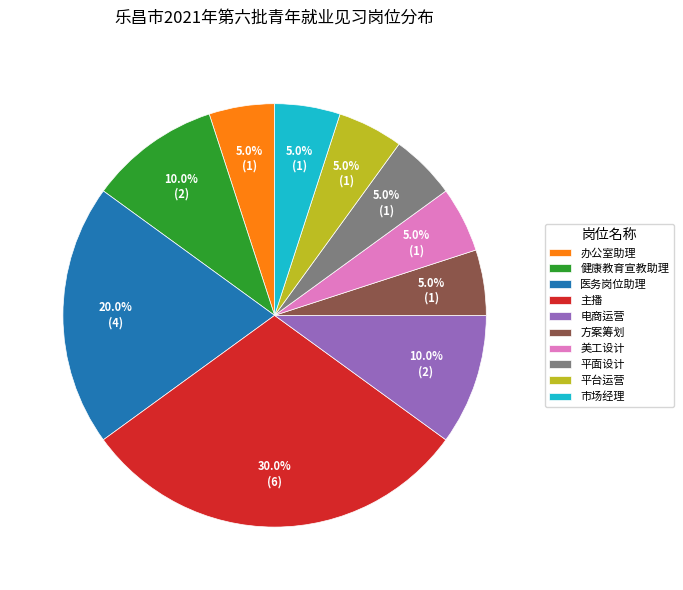

Combined, what portion of the pie is 美工设计 and 电商运营?

15.0%